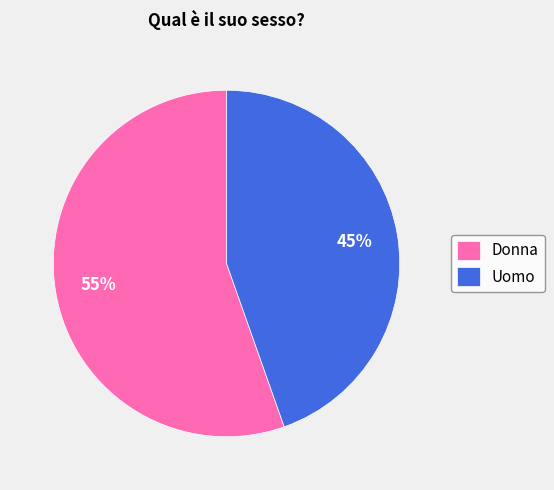

To the nearest percent, what portion does Donna represent?

55%